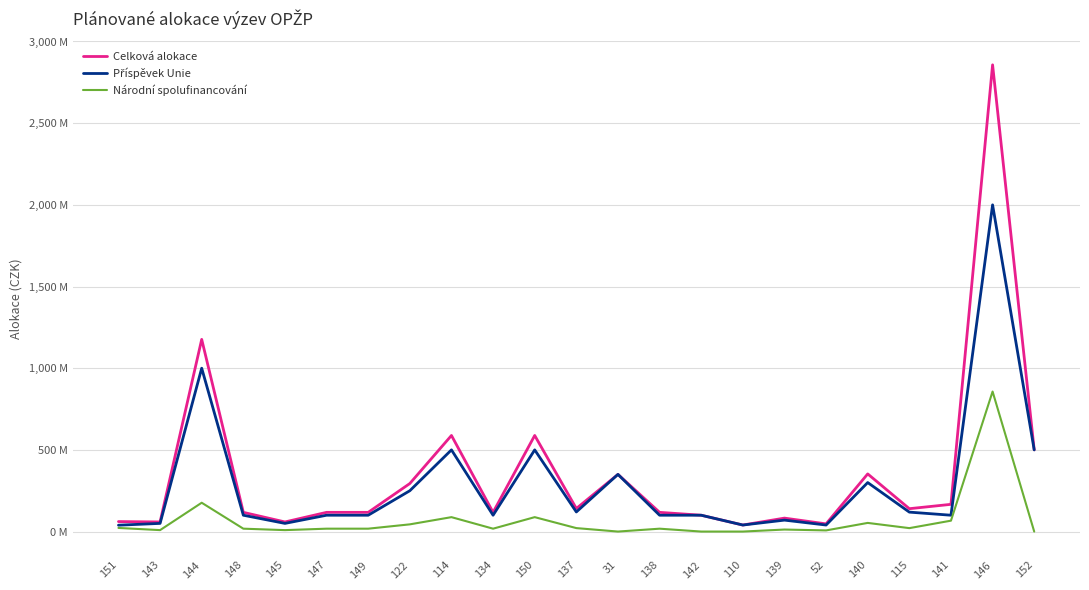

True or false: Celková alokace and Národní spolufinancování cross at least once.

False